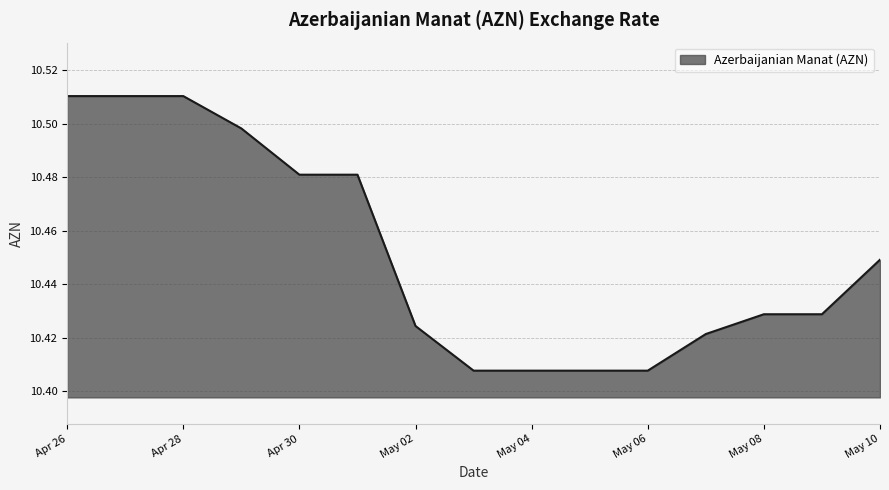

How many values are between 10 and 11?

15